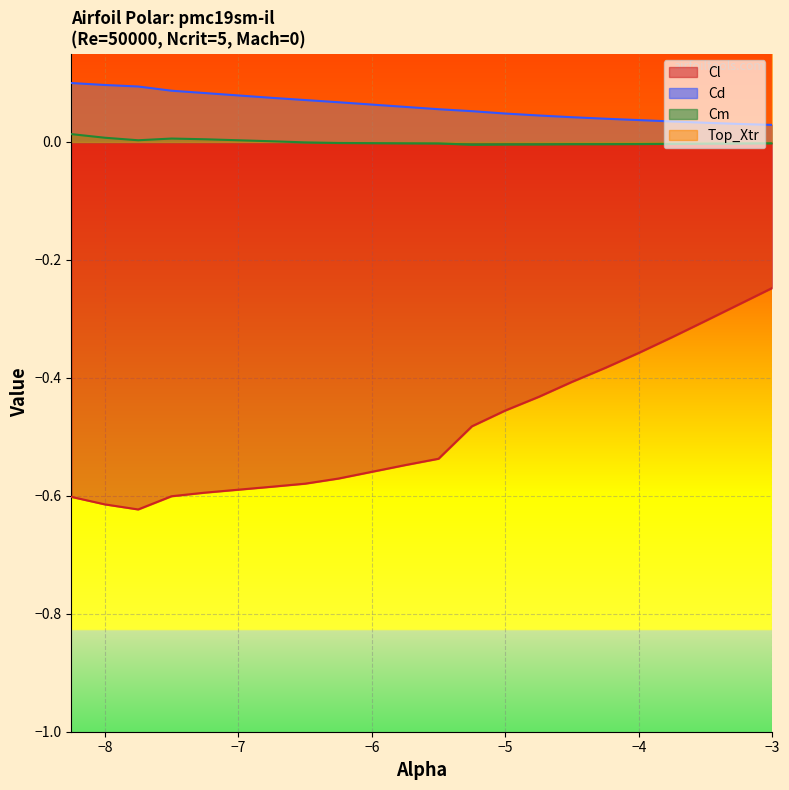

Between -4.5 and -3.5, which series saw the biggest shift?

Cl